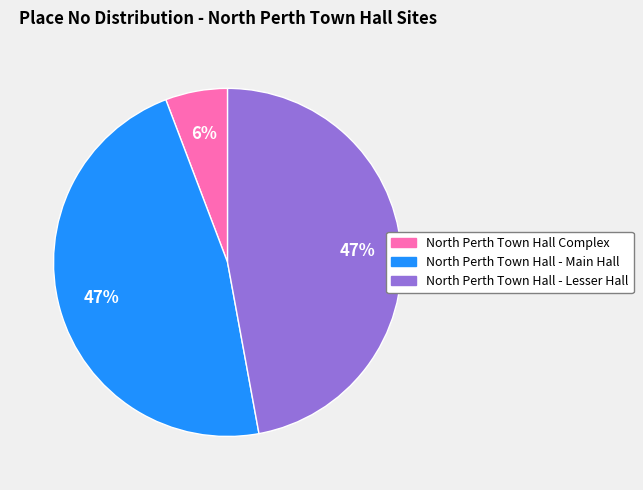

Count the number of slices in the pie.

3